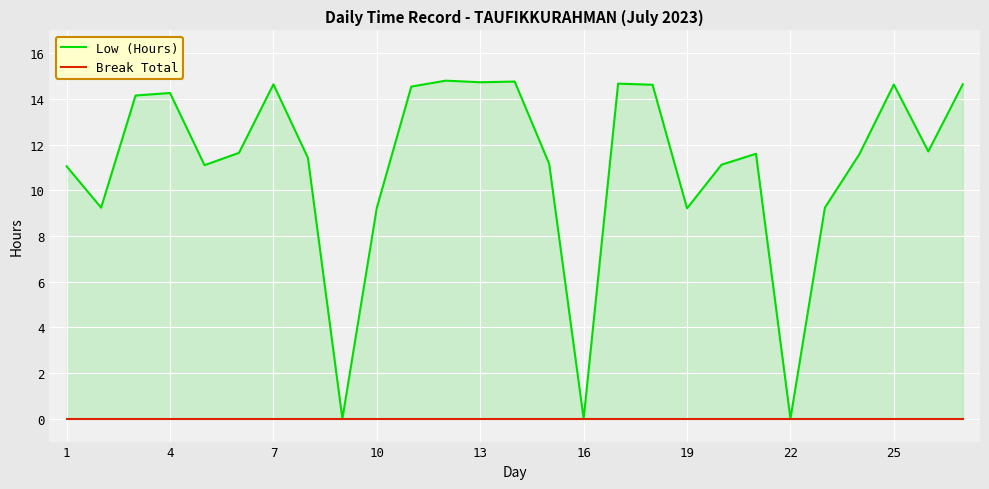

The value of Low (Hours) at 11 is 24.3. True or false?

False